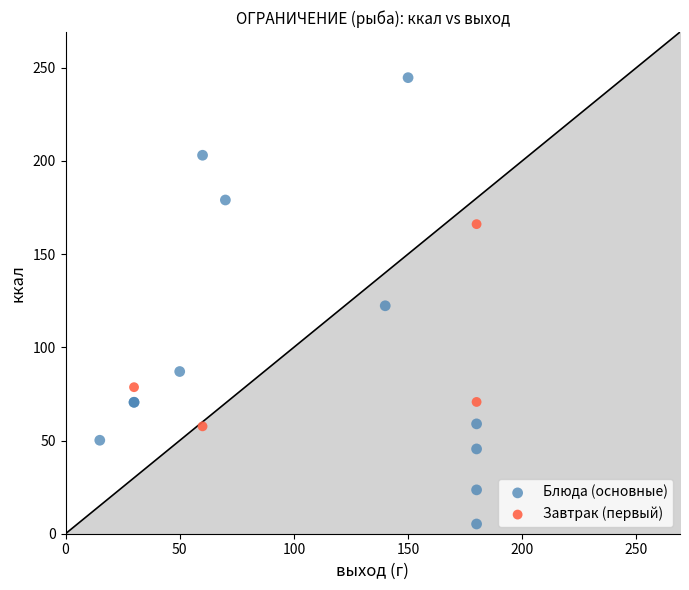

Which series reaches the minimum Y coordinate?

Блюда (основные)